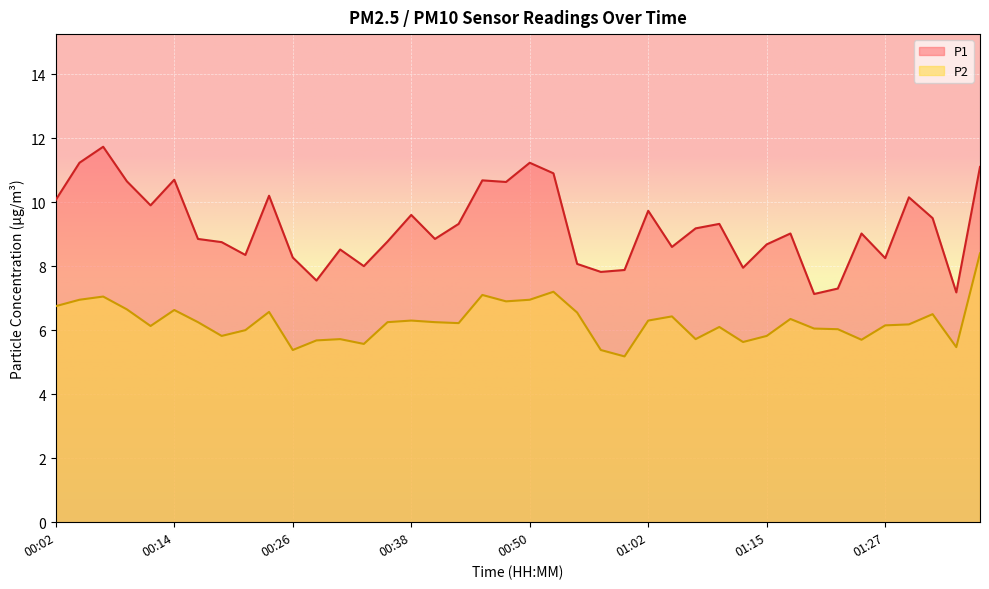

True or false: P2 and P1 cross at least once.

False